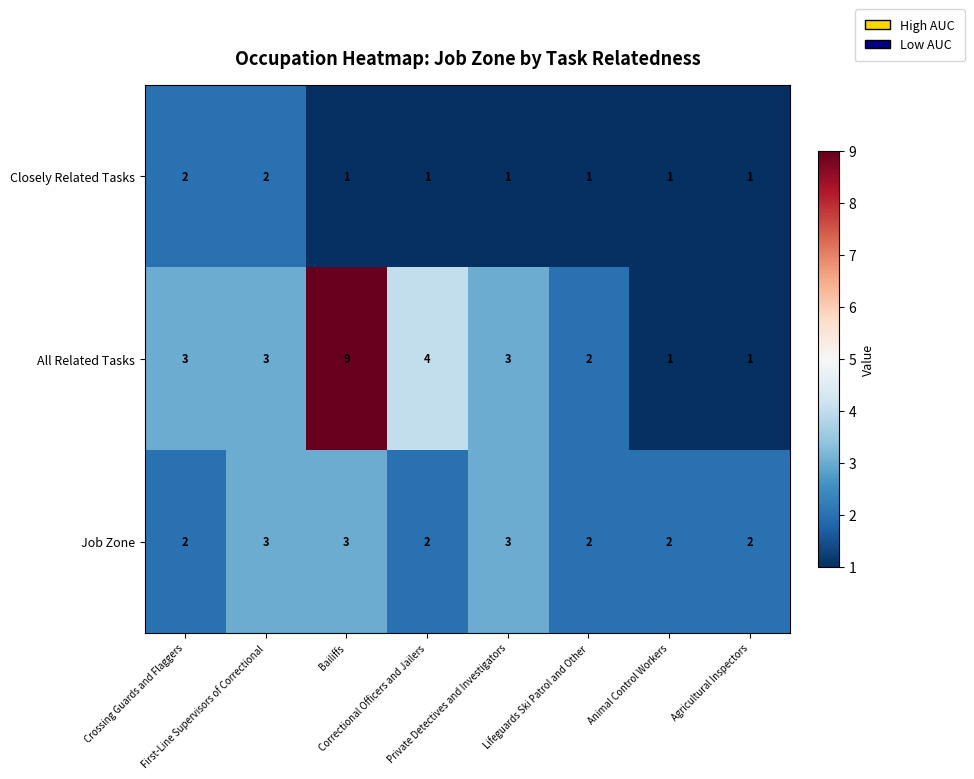

What is the total value across all series at Bailiffs?

13